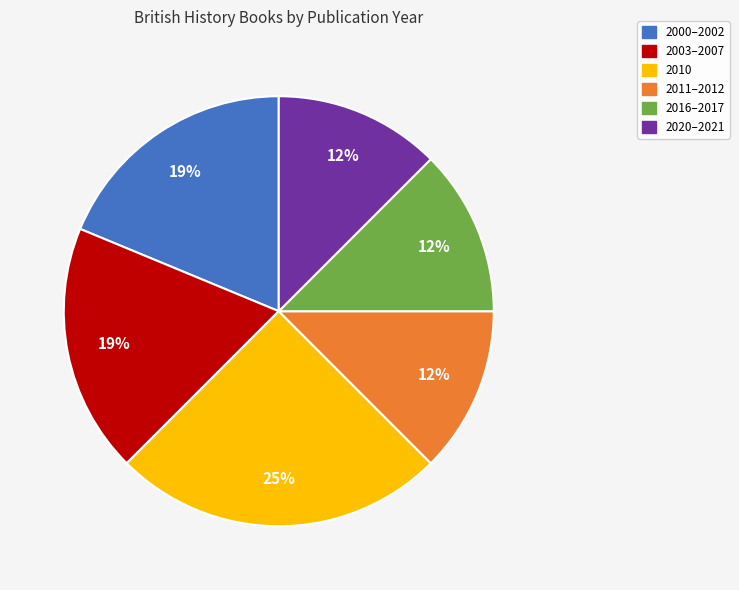

To the nearest percent, what is the average slice percentage?

17%